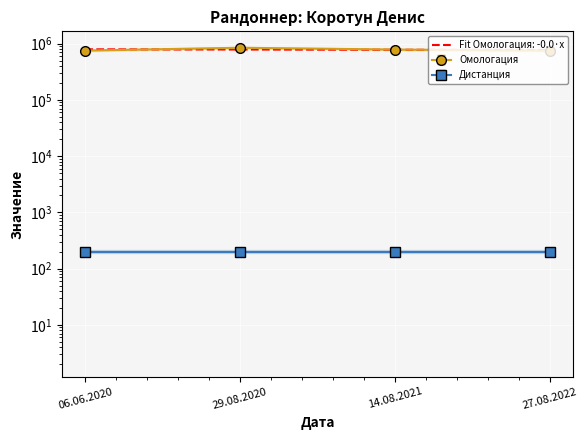

List the labels in order of value, largest first.

29.08.2020, 14.08.2021, 06.06.2020, 27.08.2022